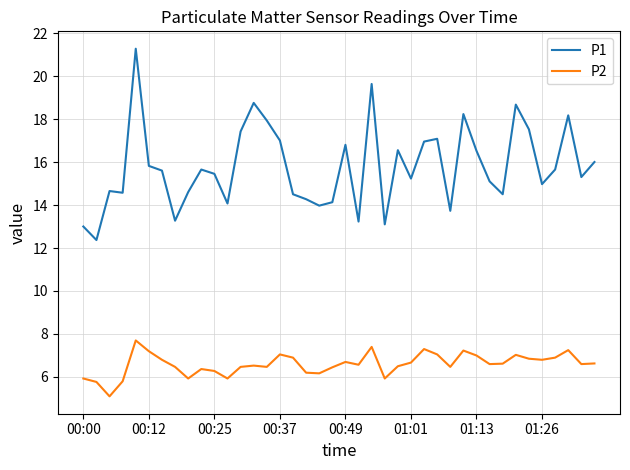

True or false: P1 and P2 intersect in this chart.

False